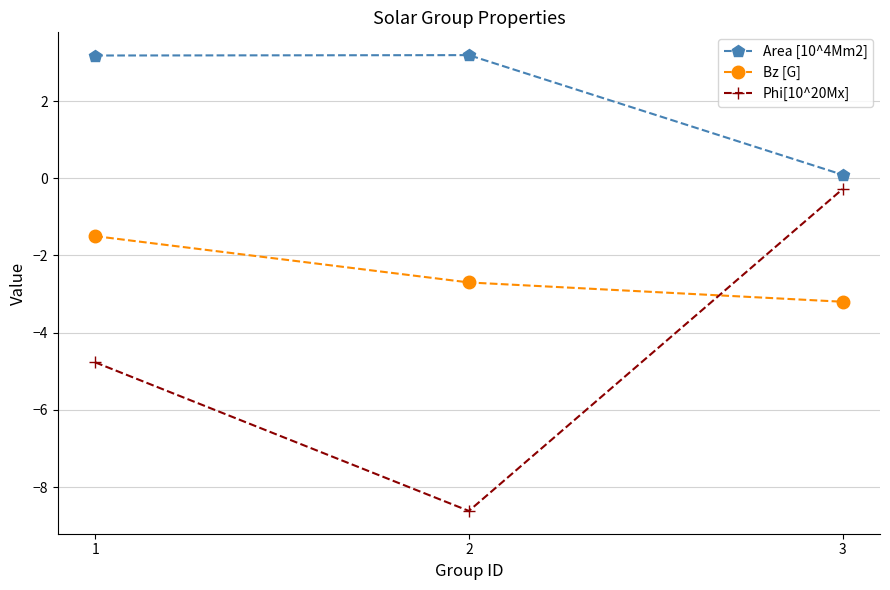

Which series changed the most between 1 and 3?

Phi[10^20Mx]